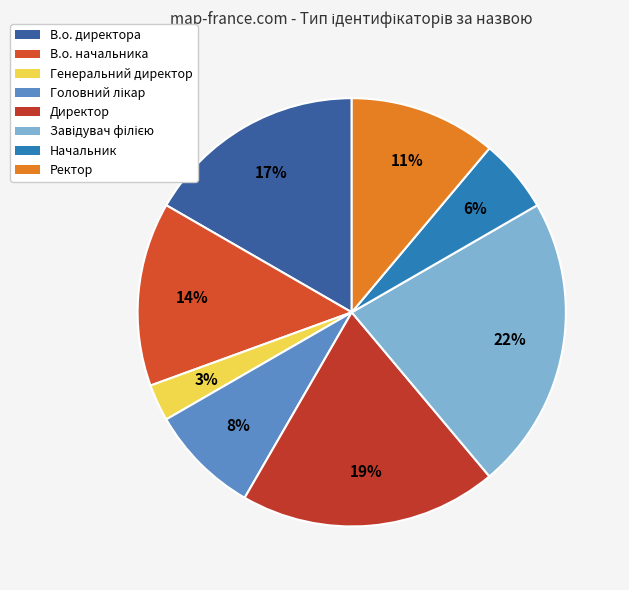

The В.о. директора slice represents 27% of the pie. True or false?

False